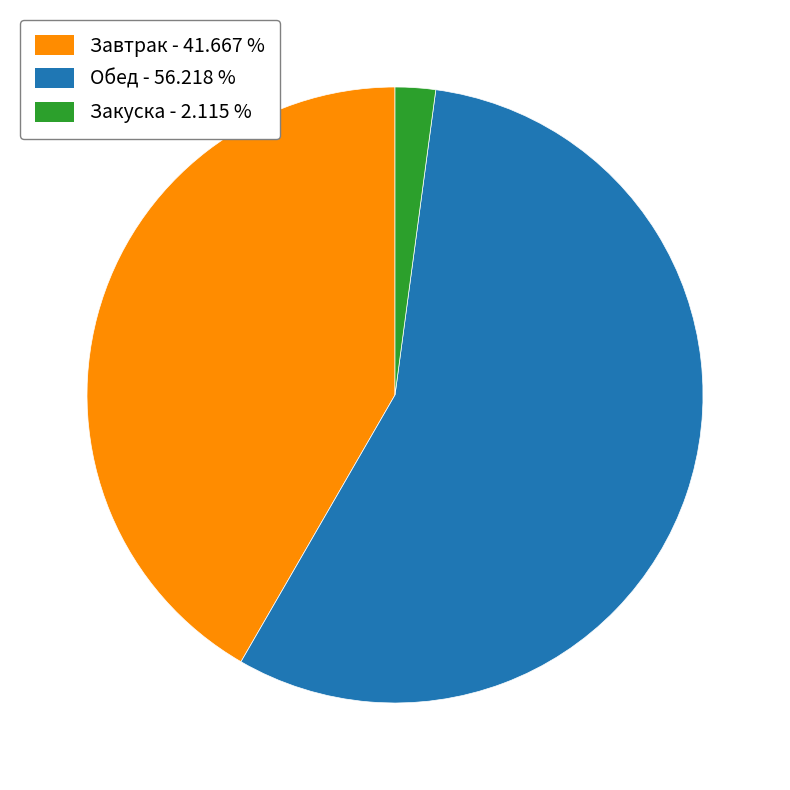

Does any single category account for the majority?

Yes